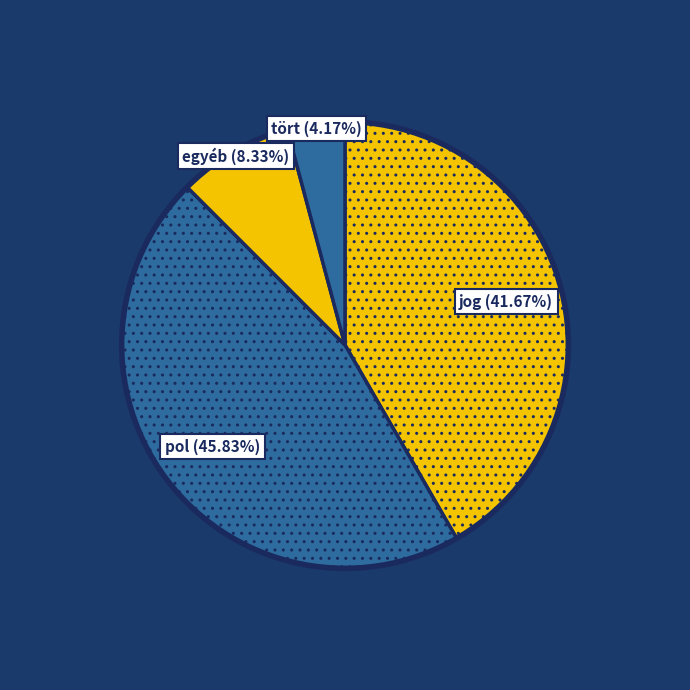

Count the number of slices in the pie.

4